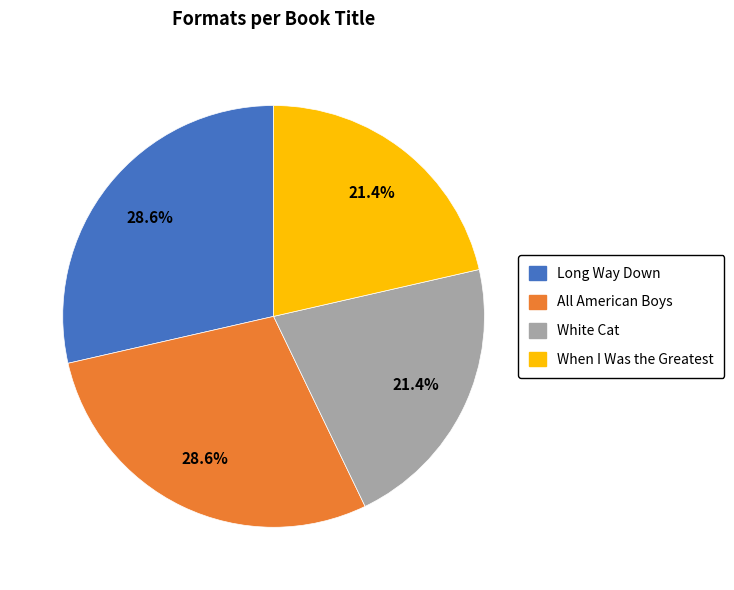

What is the ratio of the value at All American Boys to the value at When I Was the Greatest?

1.3